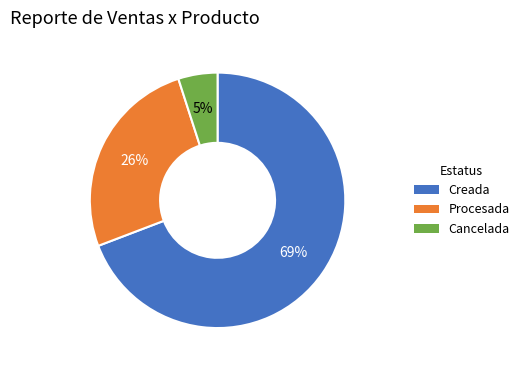

To the nearest percent, what is the difference between the largest and smallest slice percentages?

64%